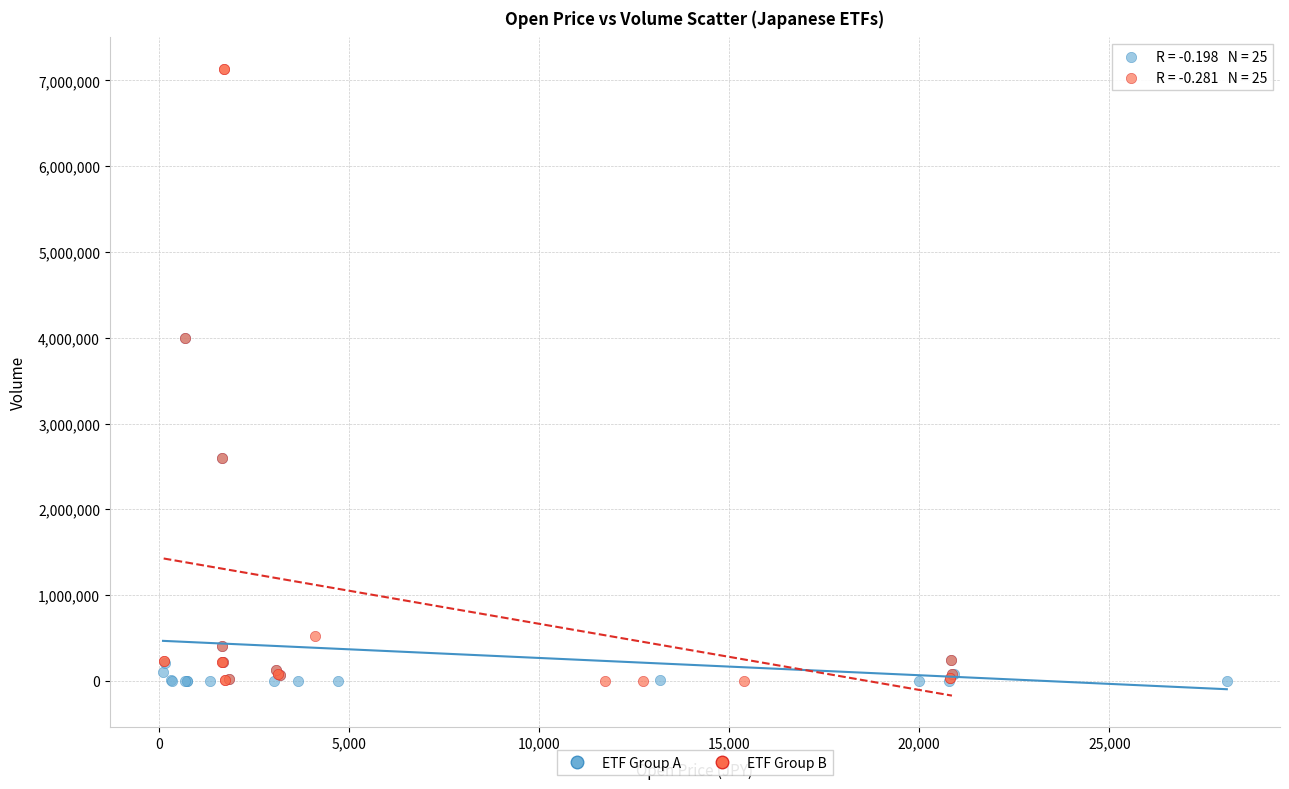

Which series has the widest spread of Y values?

ETF Group B